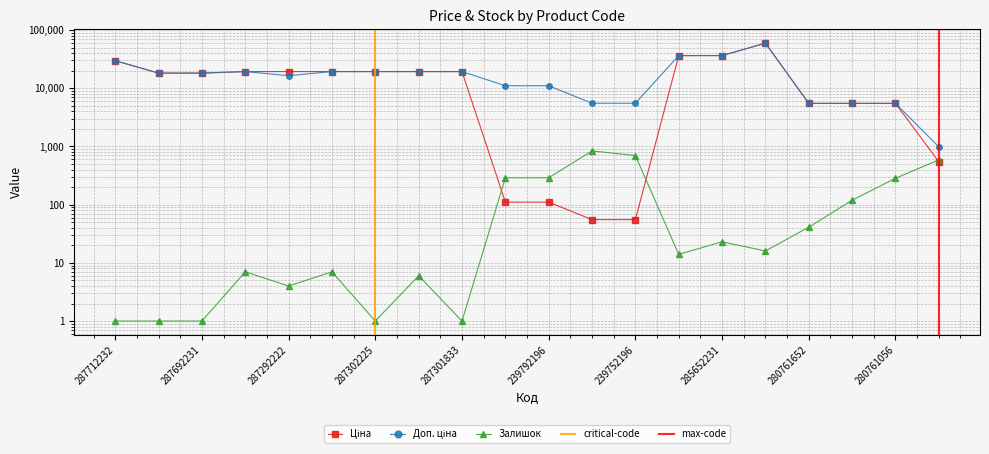

How many lines are shown in the chart?

3